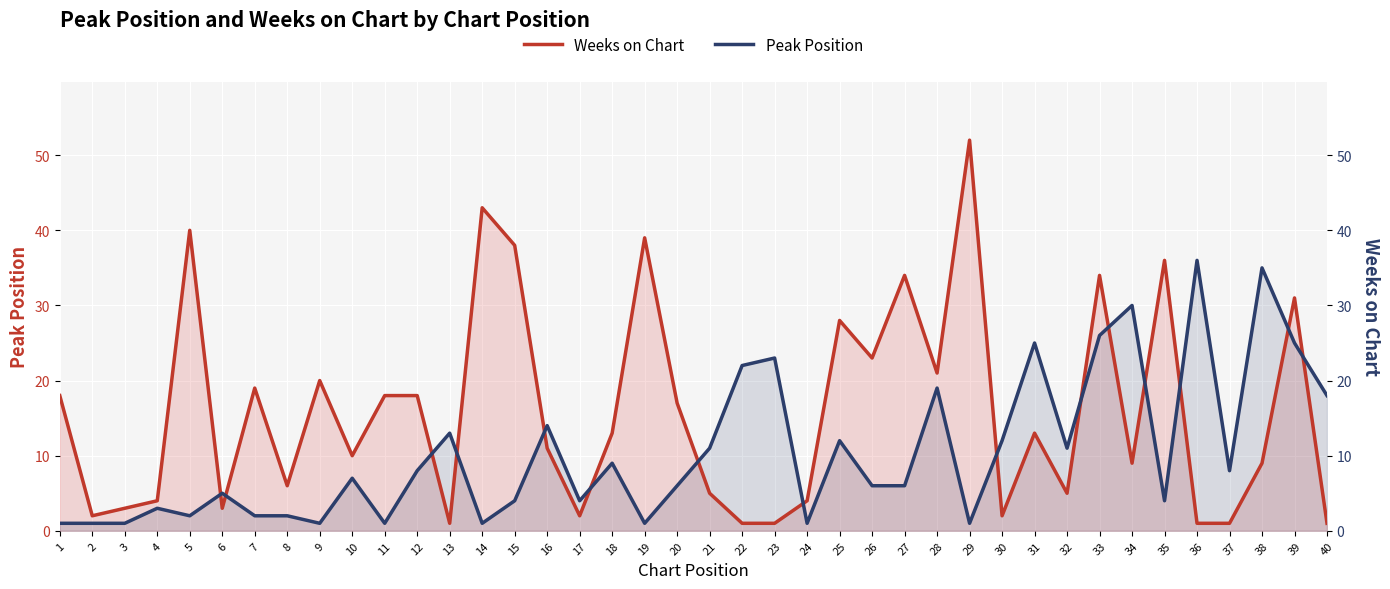

Between which two adjacent categories do Peak Position and Weeks on Chart first intersect?

5 and 6